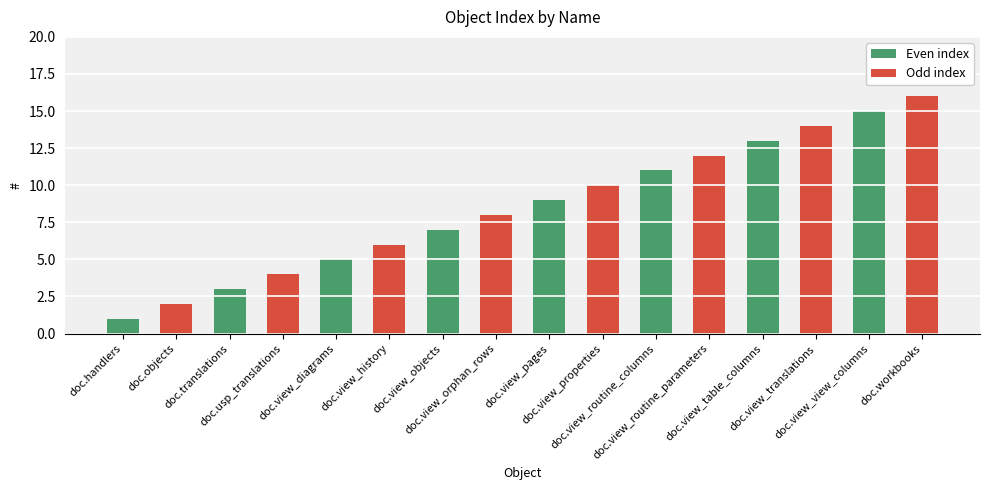

What position from the right is doc.view_orphan_rows?

9